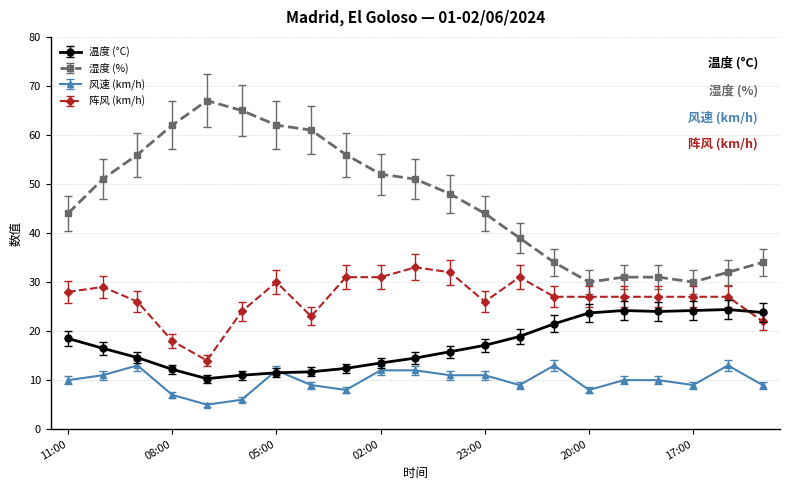

What is the sum of all 阵风 (km/h) values?

560.0